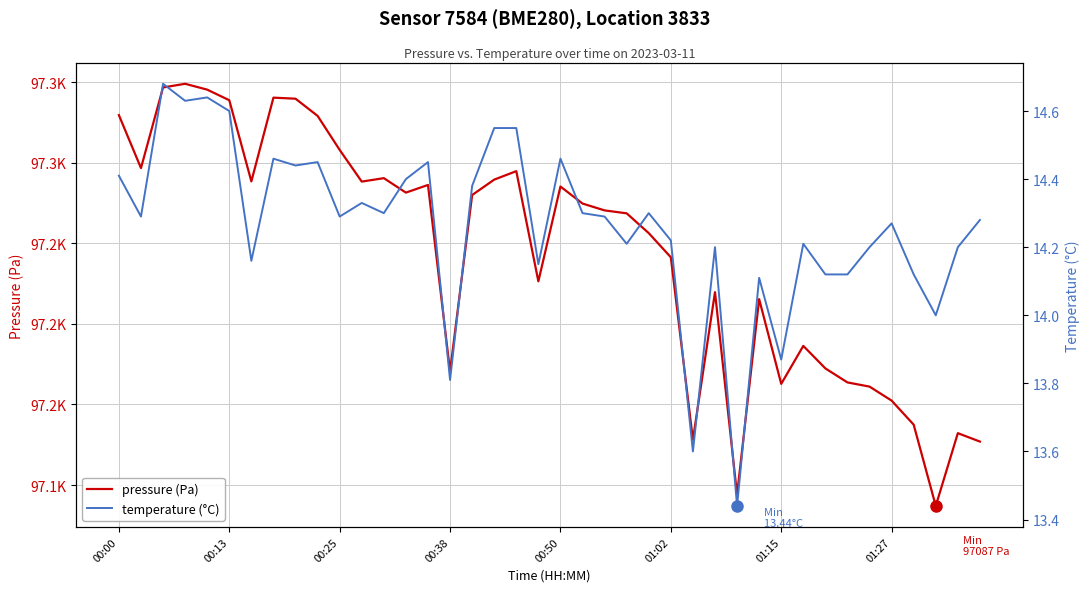

What is the sum of the pressure (Pa) values at 00:25 and 20?

194631.8